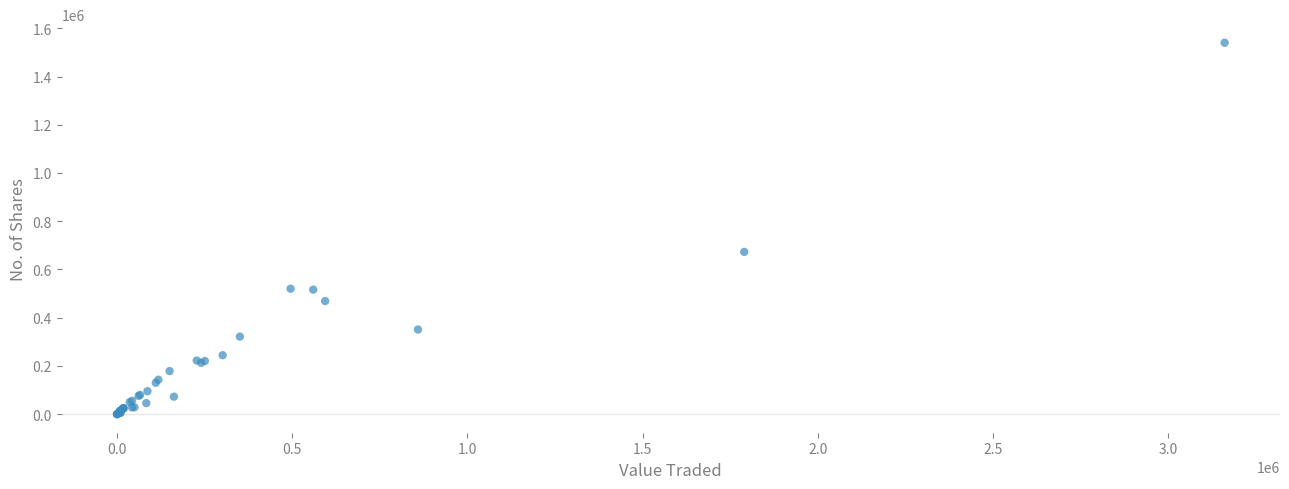

What Y value in the scatter plot is closest to 770103?

672905